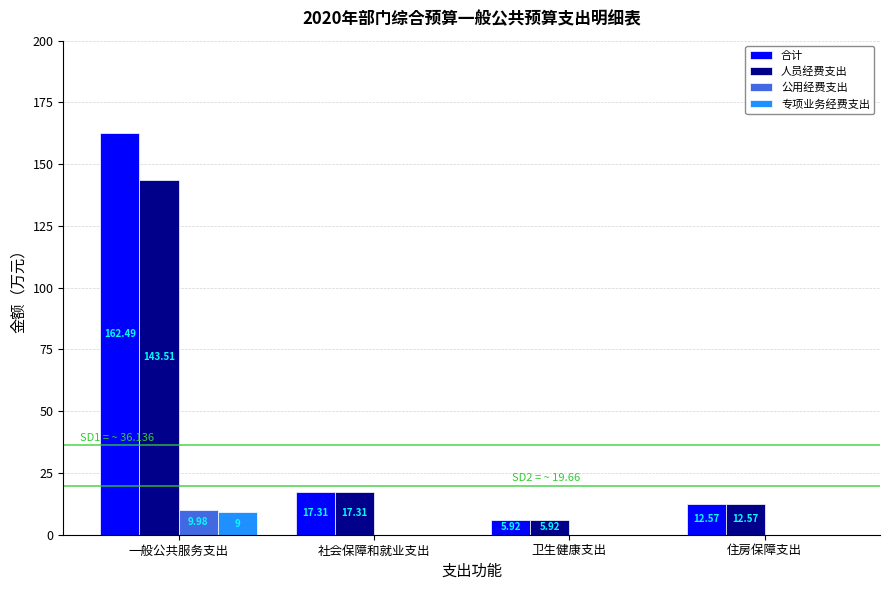

What is the total value across all series at 住房保障支出?

25.1